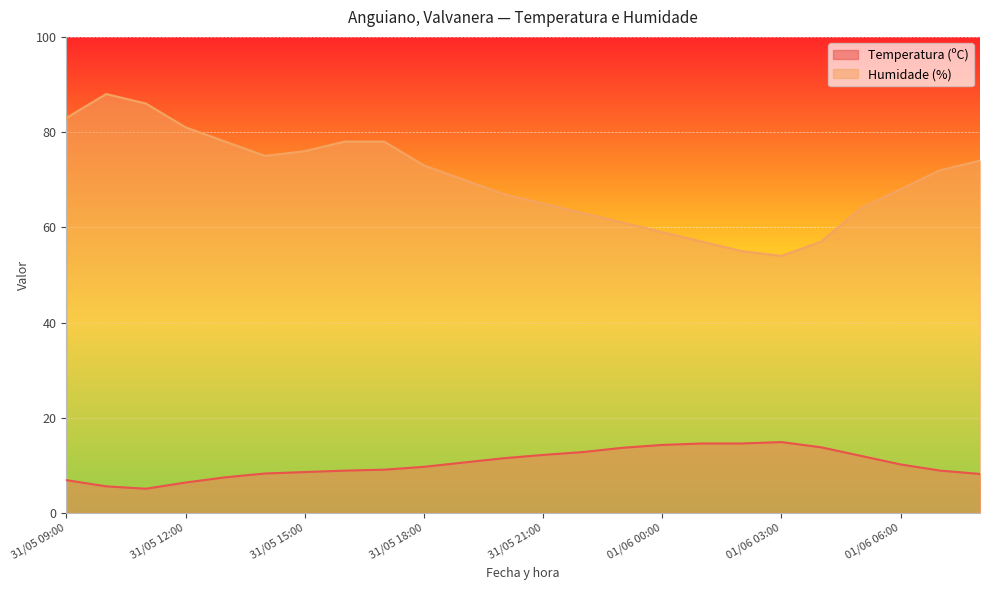

What is the difference between the highest and lowest values at 31/05 16:00?

69.1